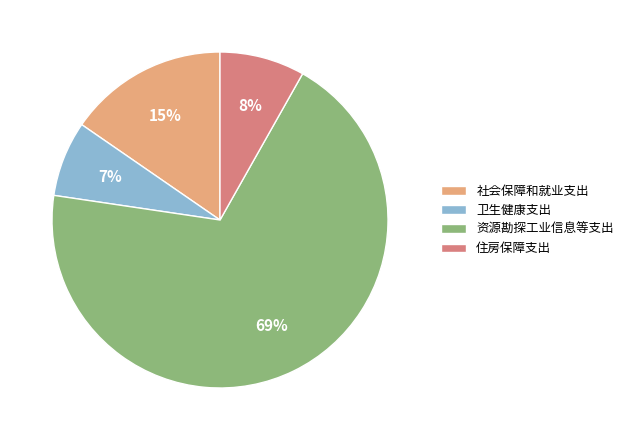

To the nearest percent, what is the average slice percentage?

25%